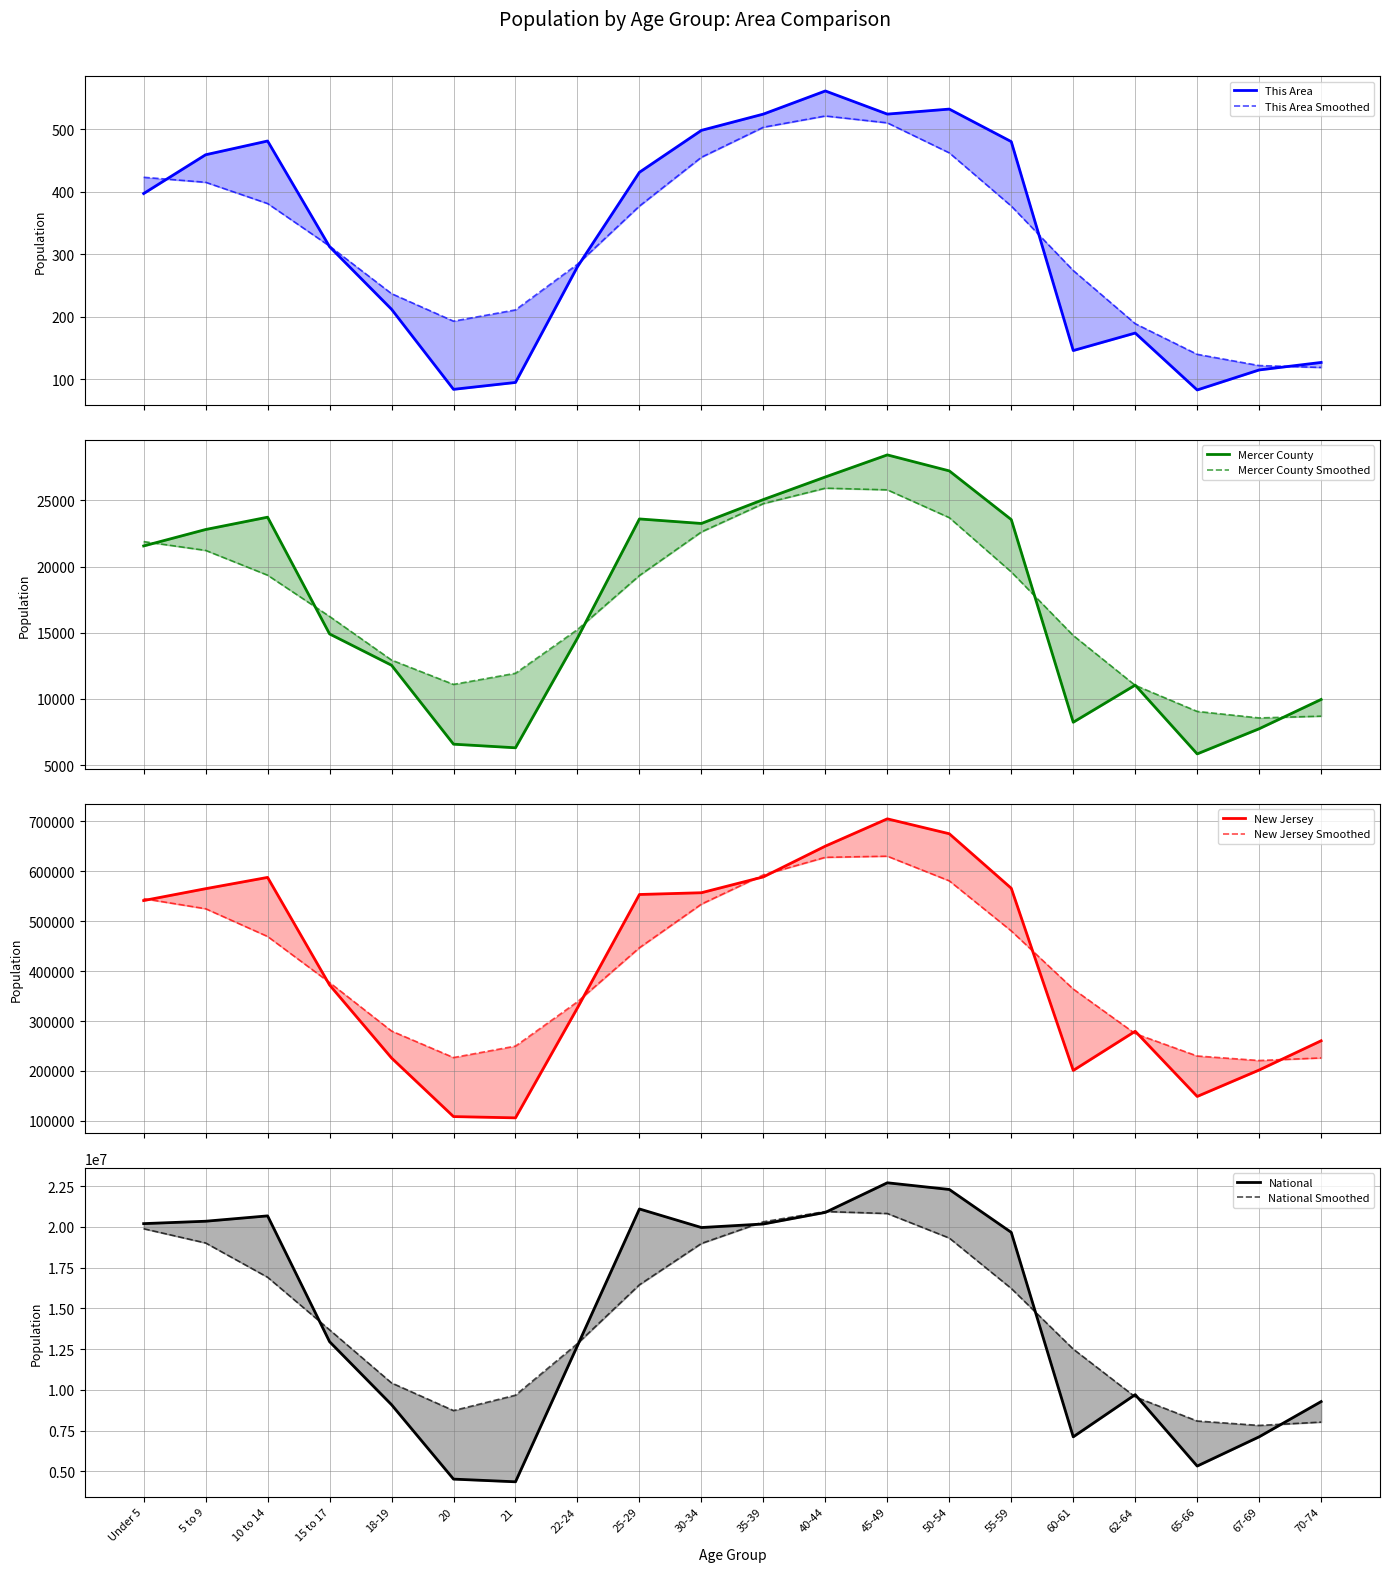

Reading left to right, list all the values displayed in this chart.

This Area: 397	459	481	312	212	84	95	280	431	498	524	561	524	532	480	146	174	83	115	127
Mercer County: 21553	22794	23725	14910	12547	6588	6315	14595	23592	23250	25056	26761	28427	27219	23544	8244	11046	5853	7752	9965
New Jersey: 541020	564750	587335	372109	225990	108760	106219	326259	553139	556662	588379	649918	704516	674680	565623	201084	279458	149028	201944	260462
National: 20201362	20348657	20677194	12954254	9086089	4519129	4354294	12712576	21101849	19962099	20179642	20890964	22708591	22298125	19664805	7113727	9704197	5319902	7115361	9278166